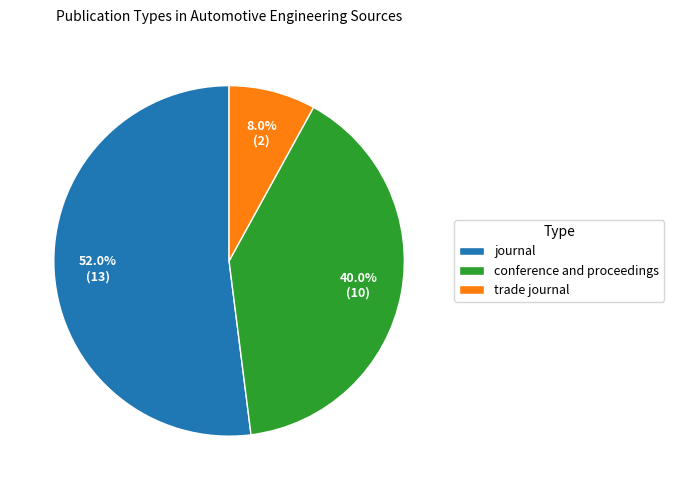

Which slice is the largest?

journal